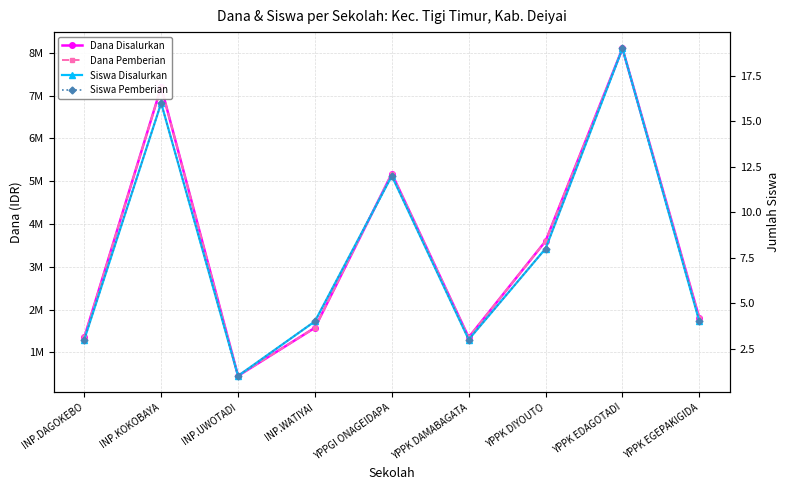

What is the difference between the maximum and minimum values in the Siswa Pemberian series?

18